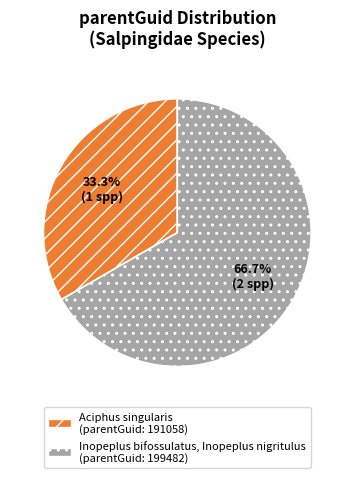

Does any single category account for the majority?

Yes